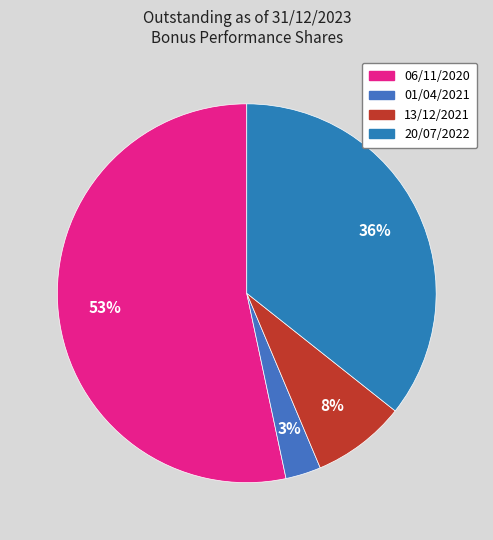

How many slices are in this pie chart?

4